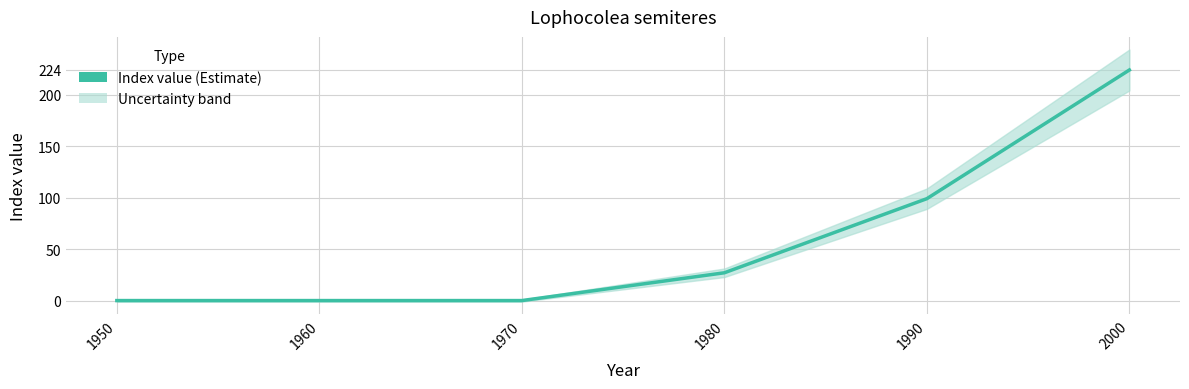

How many lines are shown in the chart?

1